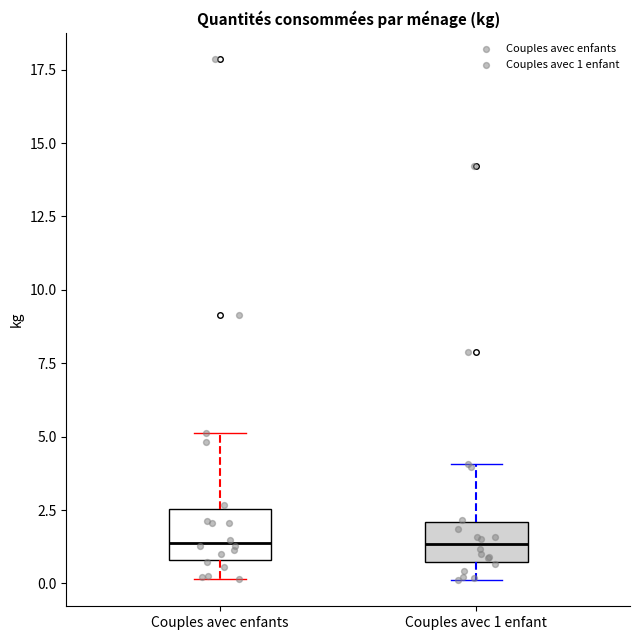

Reading left to right, transcribe this box plot: for each box, give where its median line is, the range the box spans, and where its two whiskers end, as read against the y-axis. The values are not printed on the chart, so give them approximately, as read against the axis.

Couples avec enfants: median 1.5, box 1.0 to 2.5, whiskers 0.0 to 5.0
Couples avec 1 enfant: median 1.5, box 0.5 to 2.0, whiskers 0.0 to 4.0